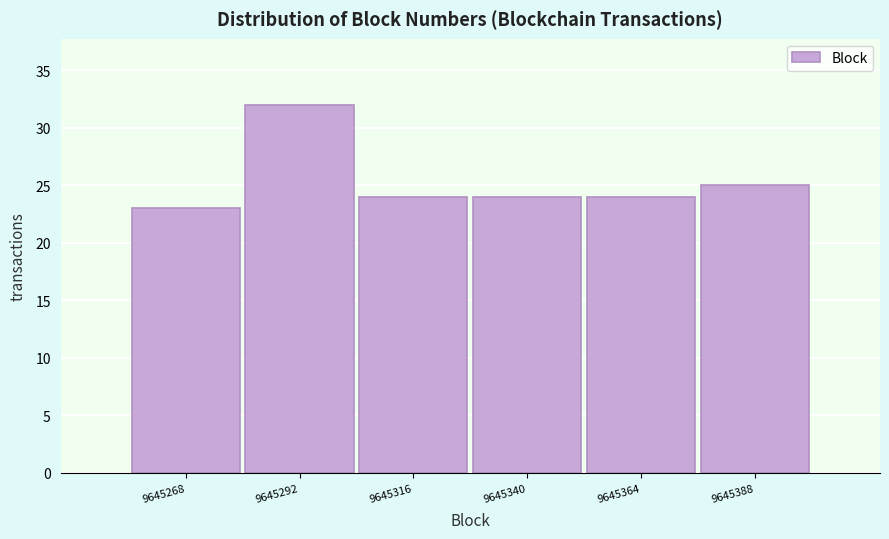

Reading right to left, what are all the values shown in this chart?

25	24	24	24	32	23